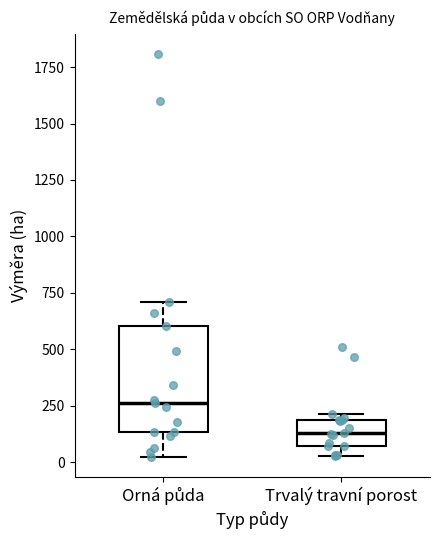

Reading left to right, read every box against the y-axis: the position of its median line, the range the box covers, and the ends of its whiskers. The values are not printed on the chart, so give them approximately, as read against the axis.

Orná půda: median 250, box 150 to 600, whiskers 0 to 700
Trvalý travní porost: median 150, box 50 to 200, whiskers 50 (just below the box's lower edge) to 200 (just above the box's upper edge)